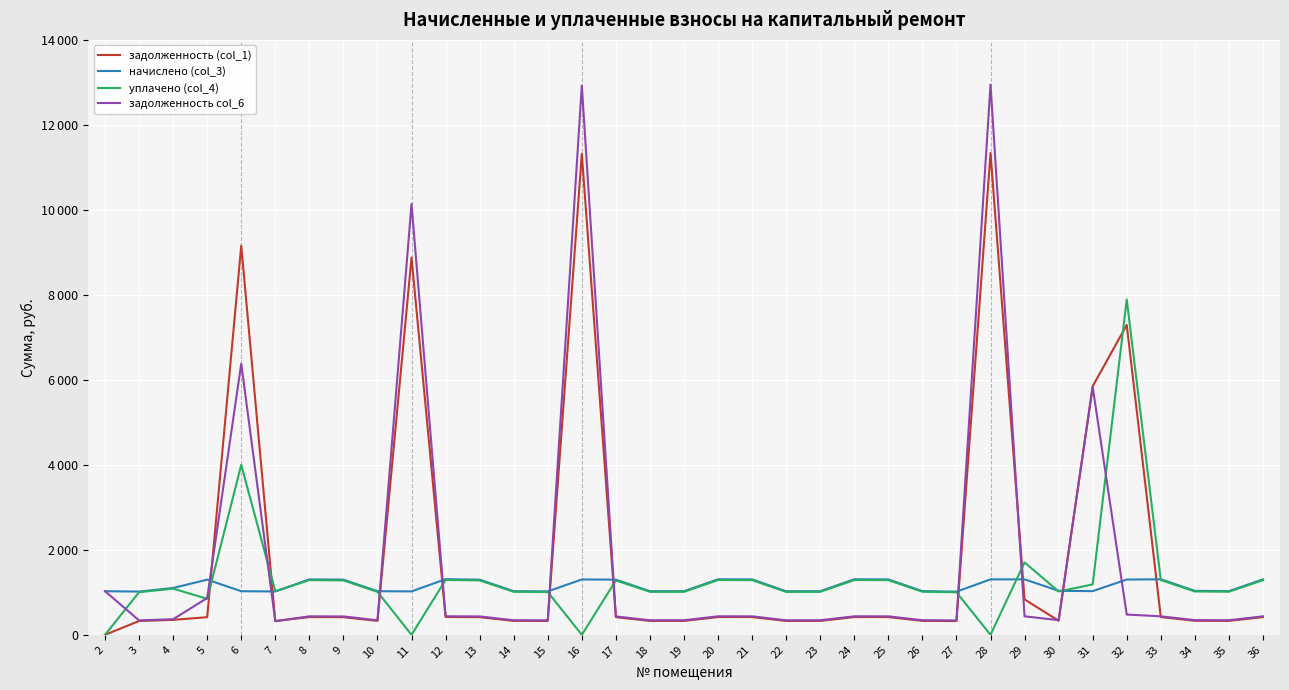

Reading left to right, transcribe all the data shown in this chart.

задолженность (col_1): 0.2	325.0	351.9	414.7	9157.0	325.7	416.8	414.7	327.8	8879.1	418.1	414.7	327.8	326.4	11319.4	414.7	327.8	327.8	417.4	417.0	327.1	327.8	417.4	416.8	328.4	324.3	11338.2	833.5	330.5	5848.2	7292.7	417.4	330.5	328.4	416.8
начислено (col_3): 1026.0	1017.4	1101.6	1298.2	1026.0	1019.5	1304.6	1298.2	1026.0	1021.7	1309.0	1298.2	1026.0	1021.7	1302.5	1298.2	1026.0	1026.0	1306.8	1304.6	1023.8	1026.0	1306.8	1304.6	1028.2	1015.2	1304.6	1304.6	1034.6	1028.2	1300.3	1306.8	1034.6	1028.2	1304.6
уплачено (col_4): 0.0	1003.2	1086.3	847.4	4000.0	1025.7	1286.5	1280.1	1011.8	0.0	1290.8	1280.1	1011.8	1007.5	0.0	1280.1	1011.8	1011.8	1288.7	1286.5	1009.6	1011.8	1288.7	1286.5	1013.9	1001.1	0.0	1703.3	1020.3	1185.4	7892.6	1288.7	1020.3	1013.9	1286.5
задолженность col_6: 1026.7	339.1	367.2	865.4	6379.4	319.5	434.9	432.7	342.0	10139.2	436.3	432.7	342.0	340.6	12925.9	432.7	342.0	342.0	435.6	434.9	341.3	342.0	435.6	434.9	342.7	338.4	12947.3	434.9	344.9	5831.4	476.7	435.6	344.9	342.7	434.9